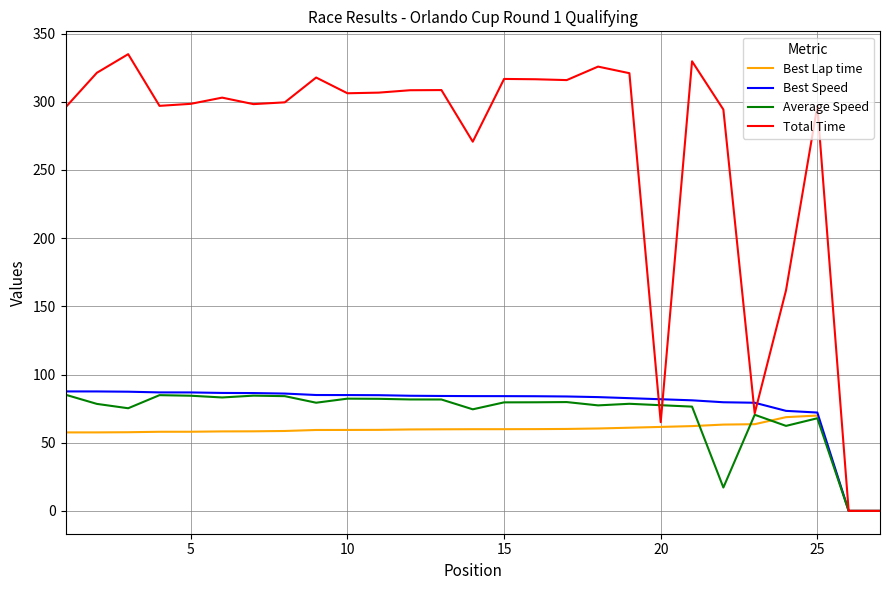

Which series has the largest total across all categories?

Total Time